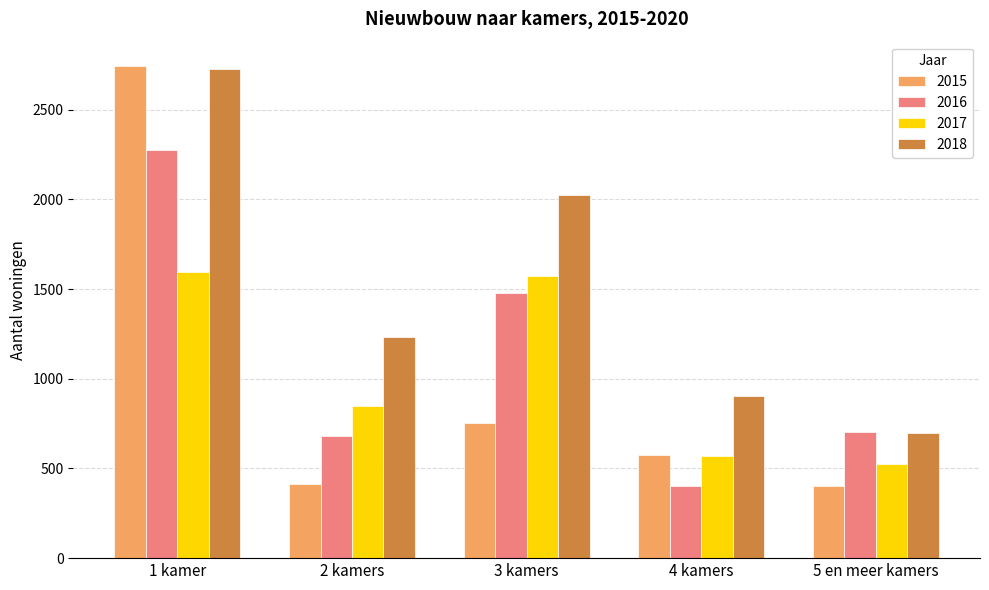

Which series has the largest range (max minus min)?

2015